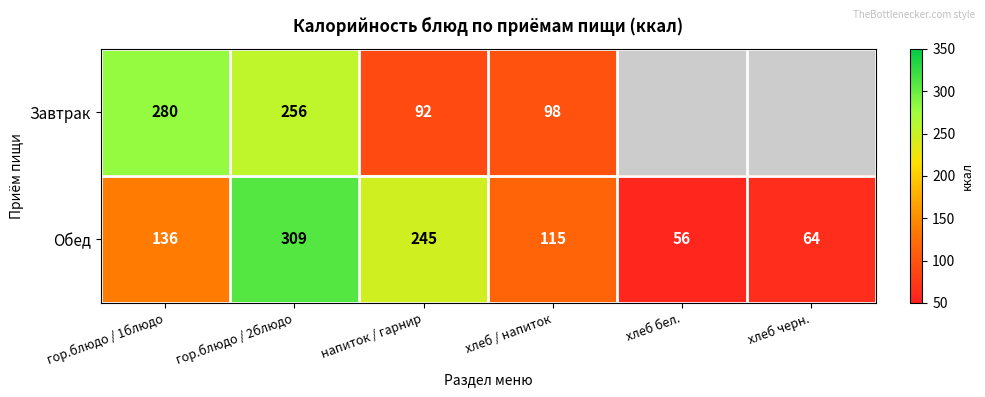

What is the sum of all Обед values?

925